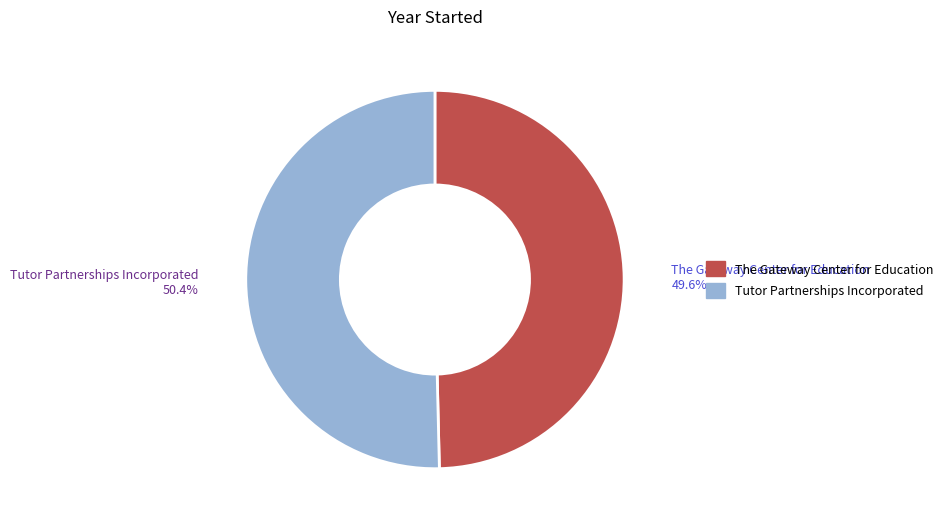

True or false: The Gateway Center for Education accounts for 50% of the total.

True